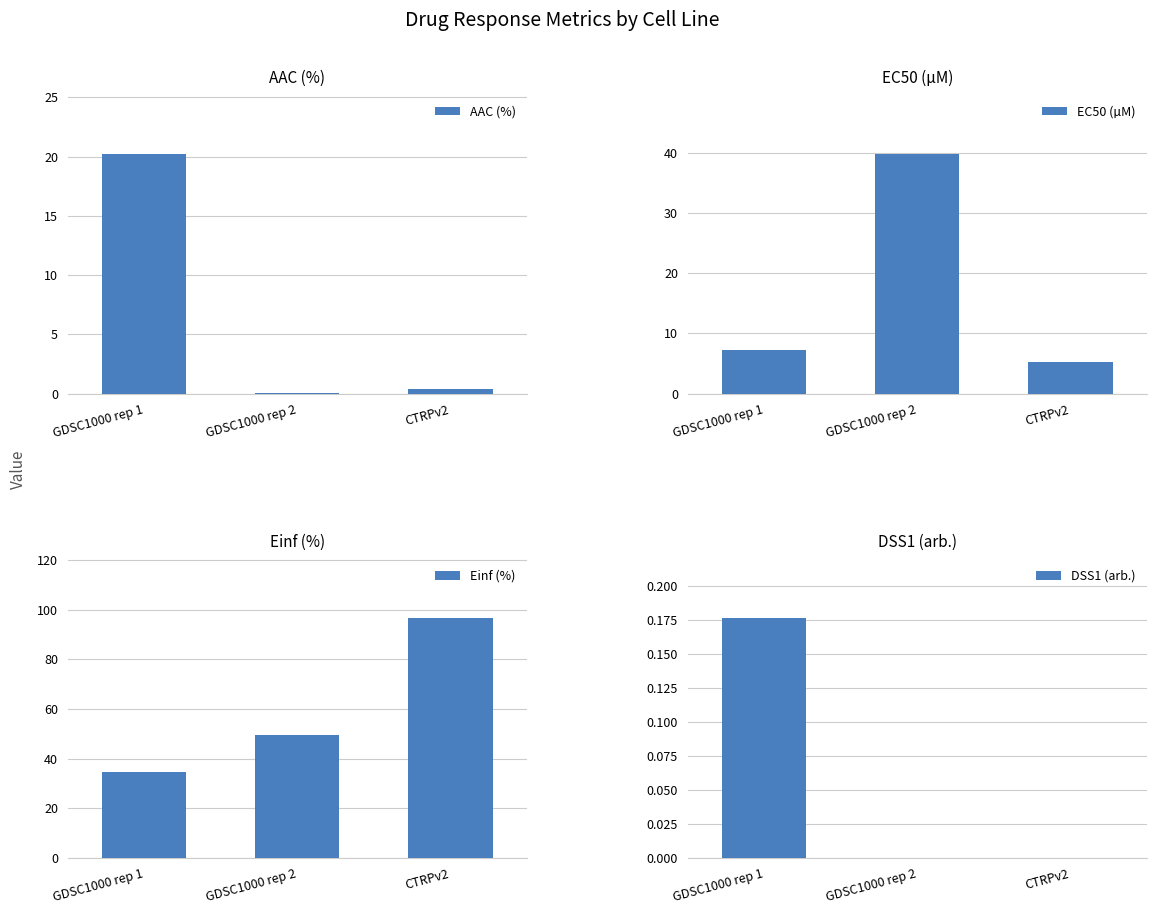

Where does the Einf (%) series first go above 49?

GDSC1000 rep 2